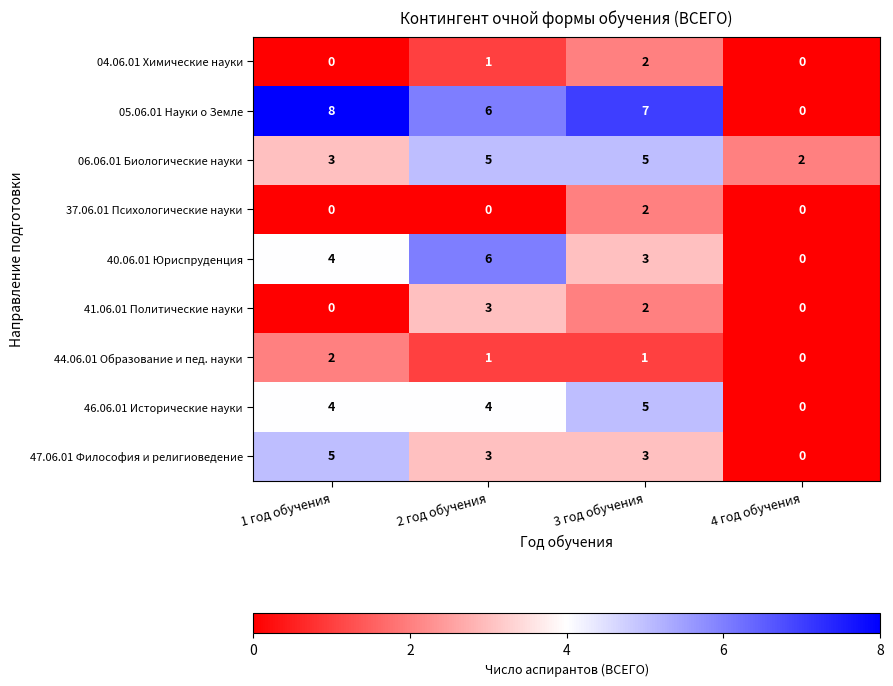

At which category is the sum across all series the highest?

3 год обучения